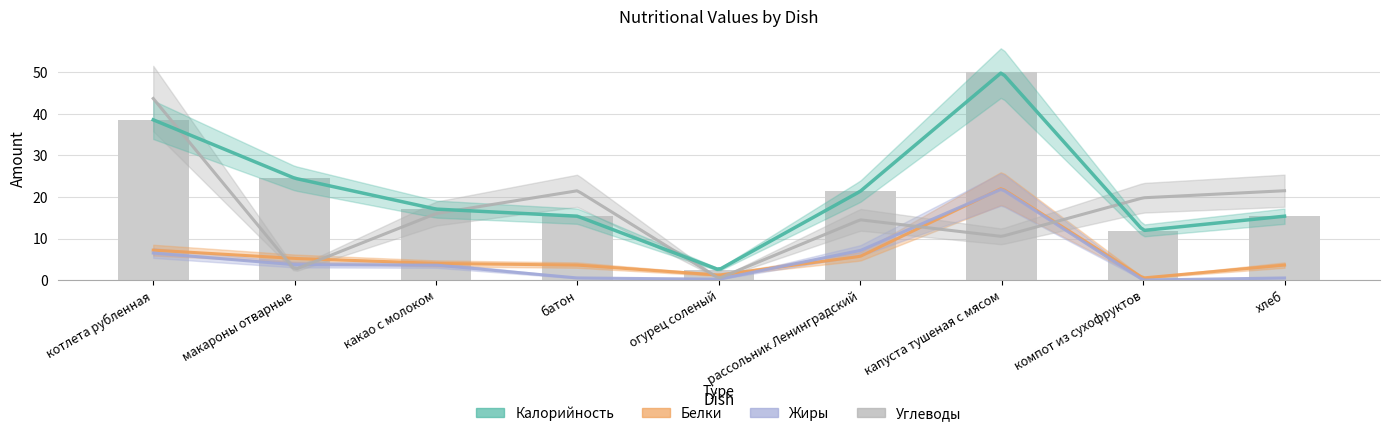

What is the greatest value displayed?

50.0